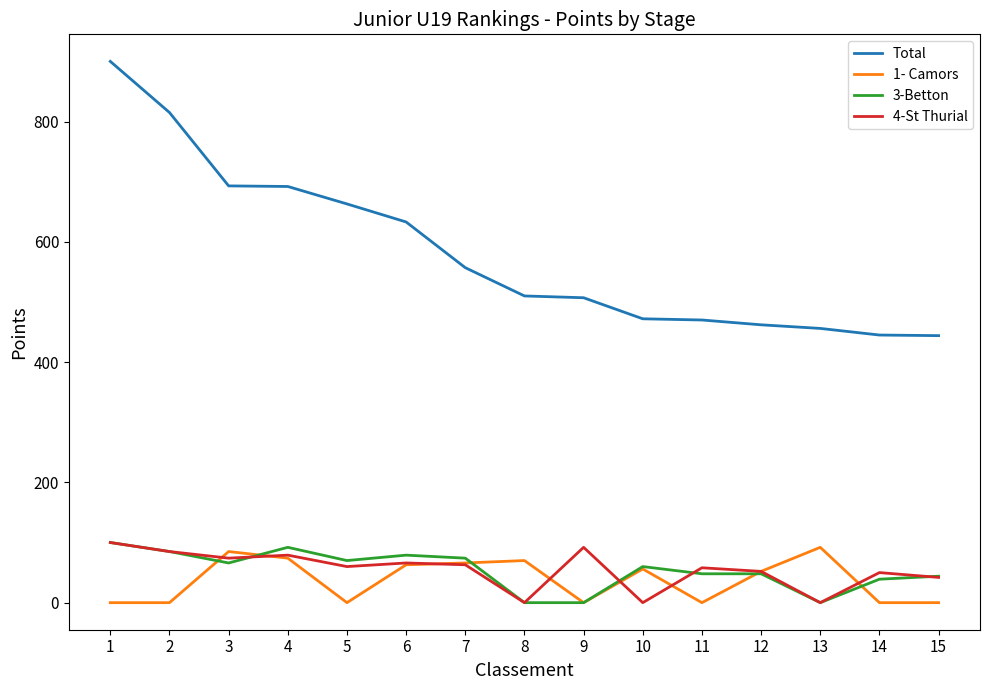

The Total series shows 306 at 15. True or false?

False